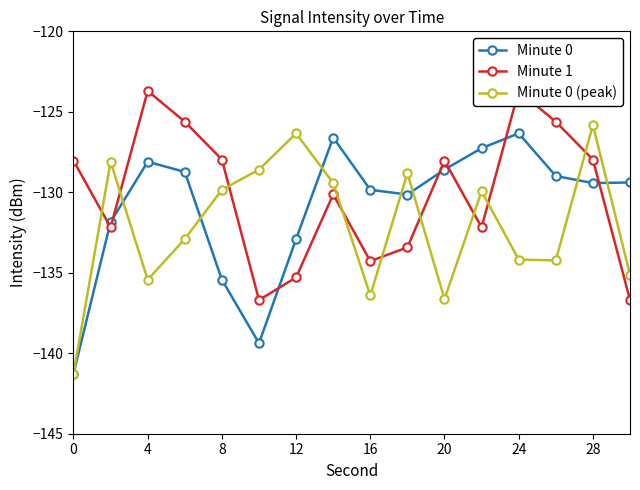

After their last crossing, which series has the higher values: Minute 0 or Minute 1?

Minute 0